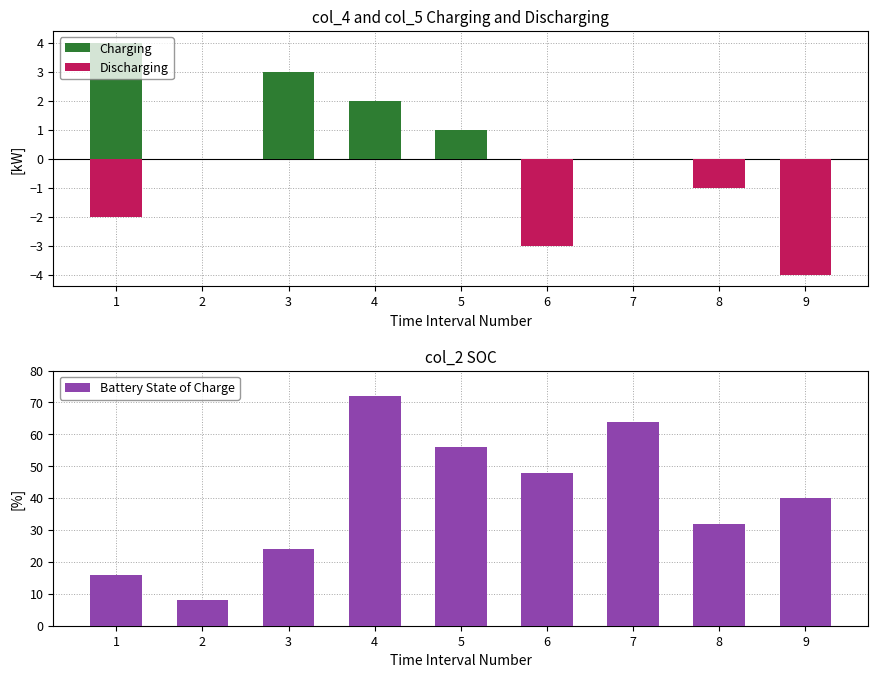

Where is Discharging nearest to the value -2?

1